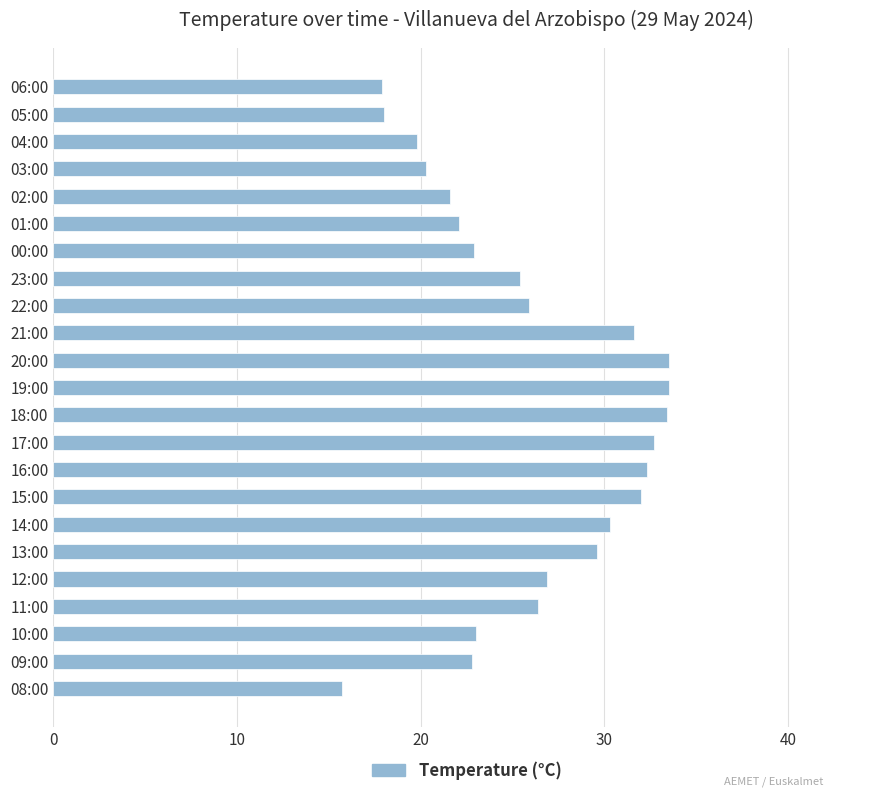

The chart shows a value of 16.8 at 18:00. True or false?

False